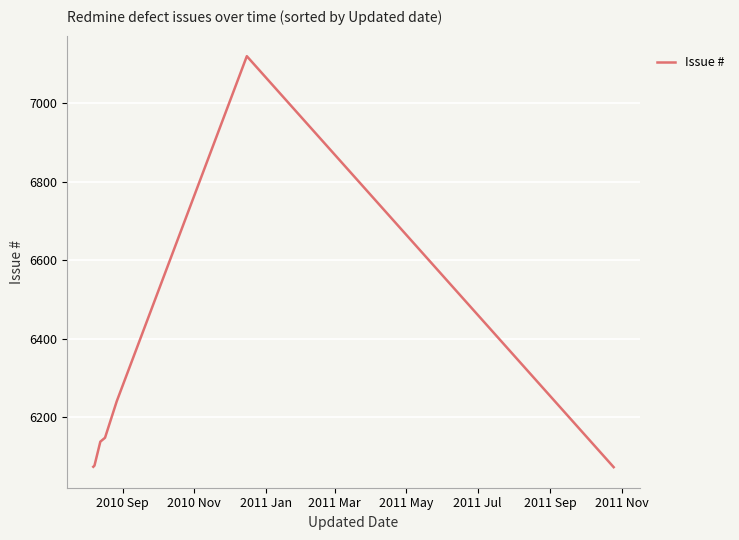

What is the maximum value shown in the chart?

7120